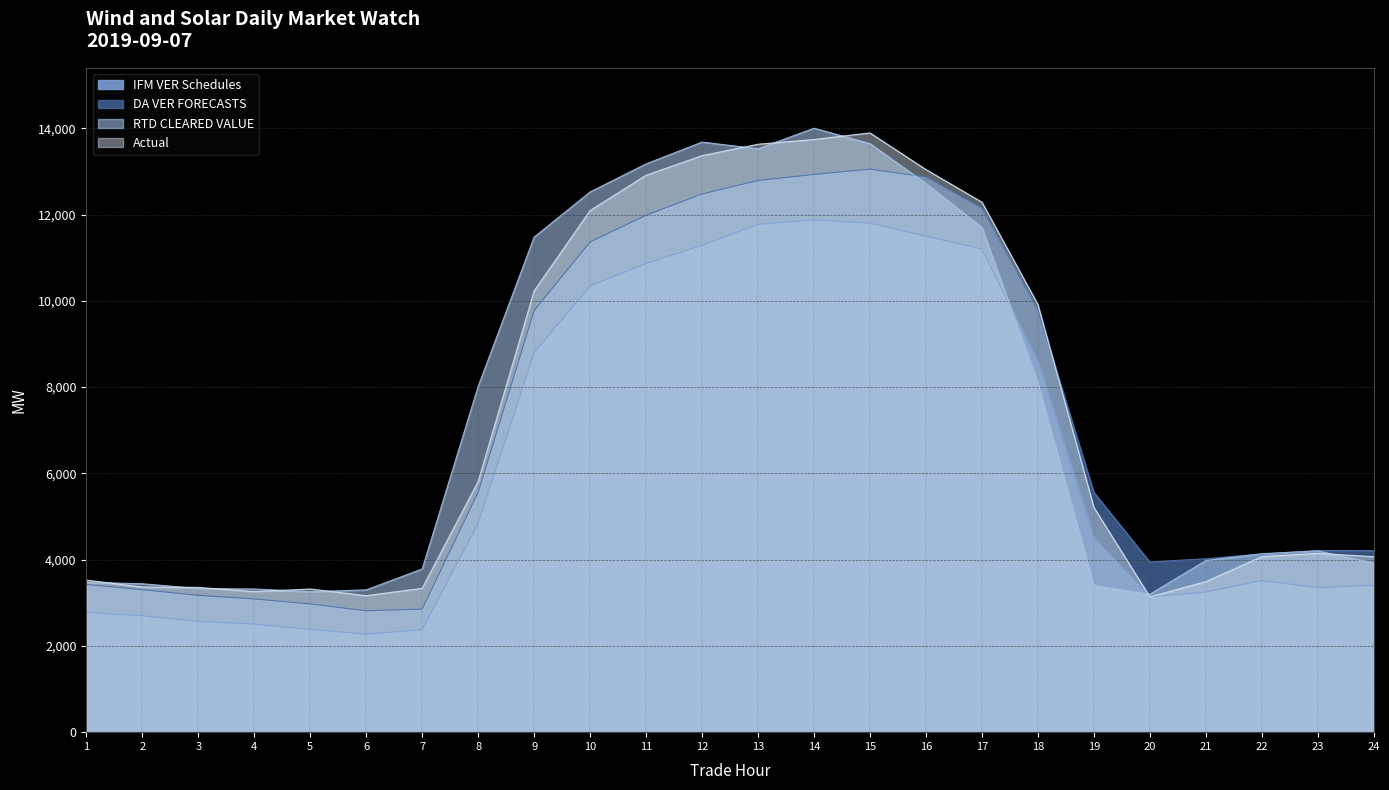

How many values in the RTD CLEARED VALUE series are below 4202?

12